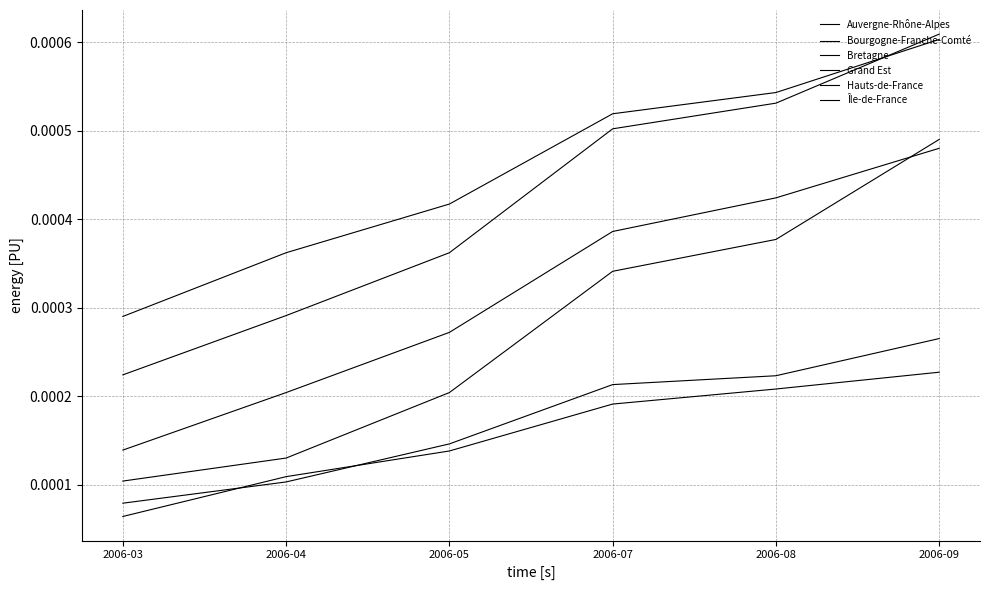

Which category has the lowest value in the Hauts-de-France series?

2006-03